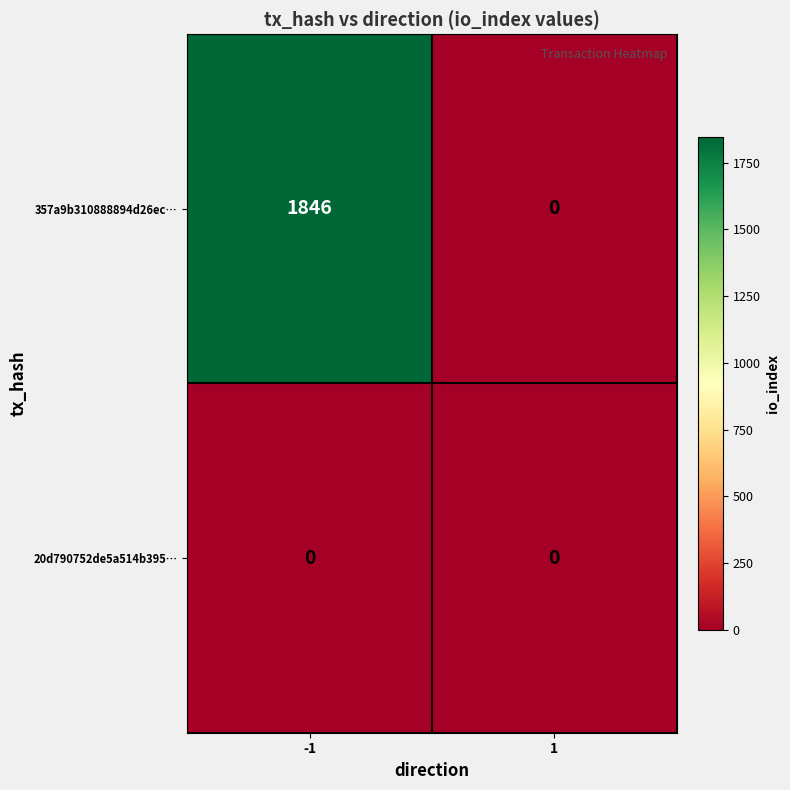

At which category does the chart reach its peak across all series?

-1